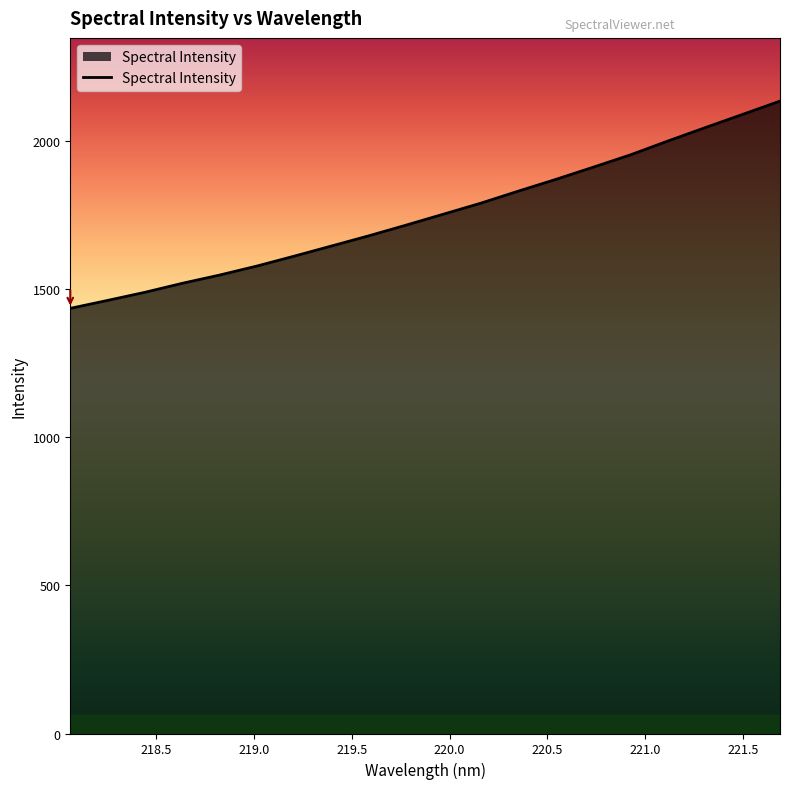

What is the minimum value shown in the chart?

1435.8